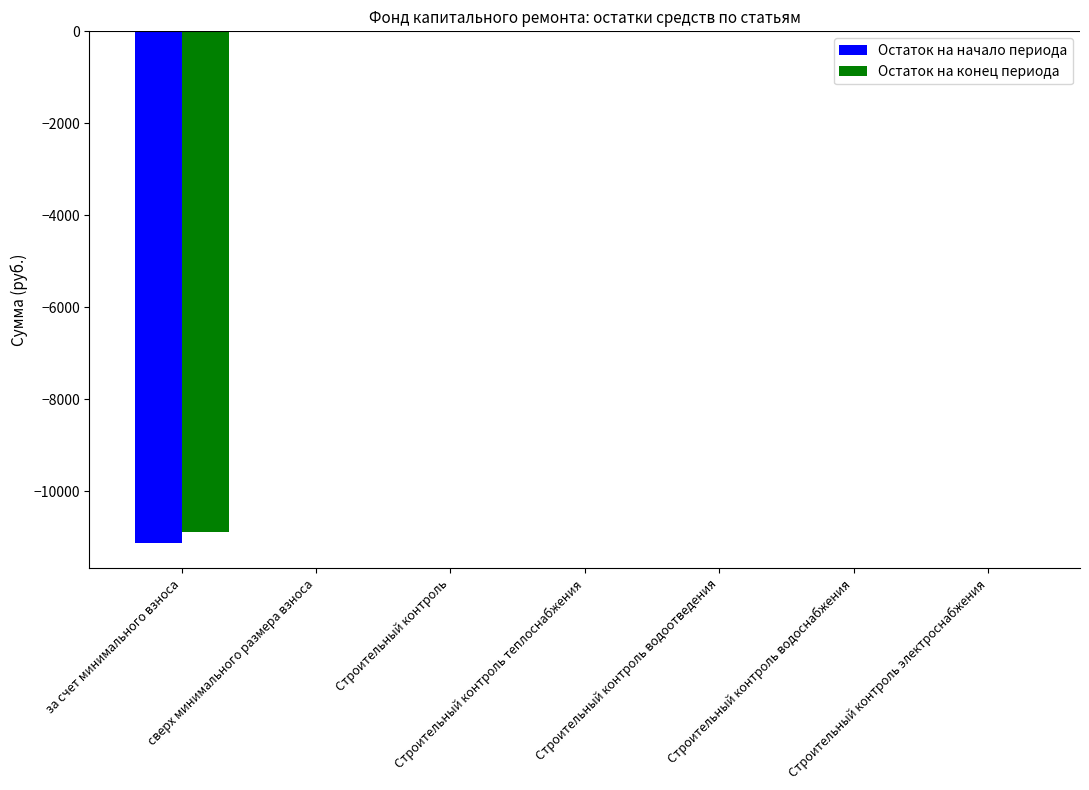

How many groups of bars are there?

7